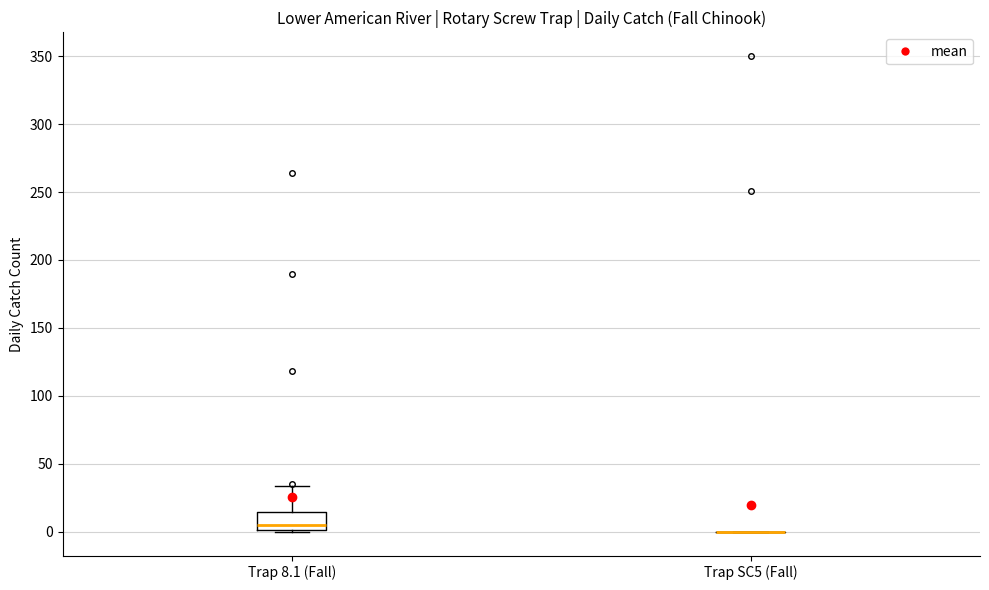

Reading left to right, read every box against the y-axis: the position of its median line, the range the box covers, and the ends of its whiskers. The values are not printed on the chart, so give them approximately, as read against the axis.

Trap 8.1 (Fall): median 5, box 0 to 15, whiskers 0 to 35
Trap SC5 (Fall): box collapsed to a line at 0, whiskers 0 to 0